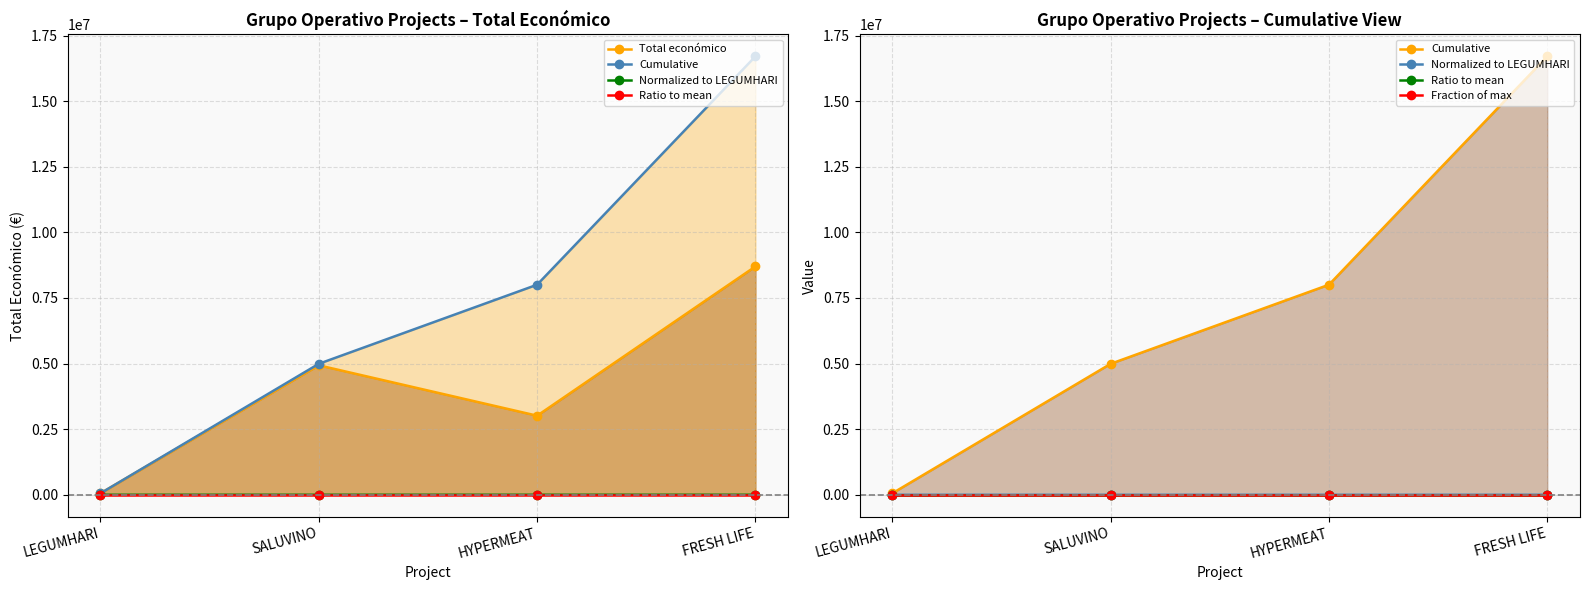

What is the spread (max minus min) of values at FRESH LIFE?

16707300.0